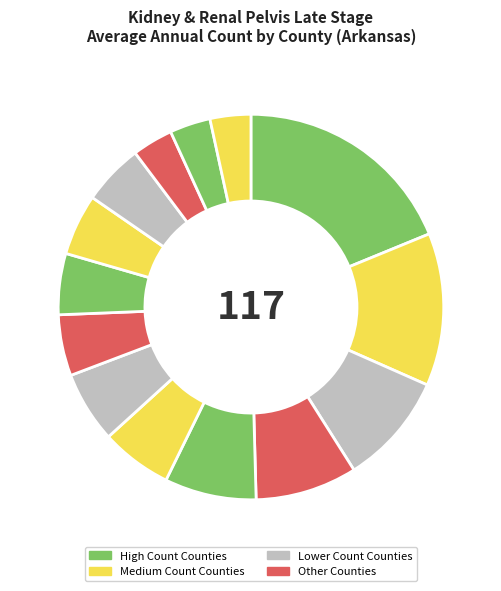

How many segments does this pie chart have?

14